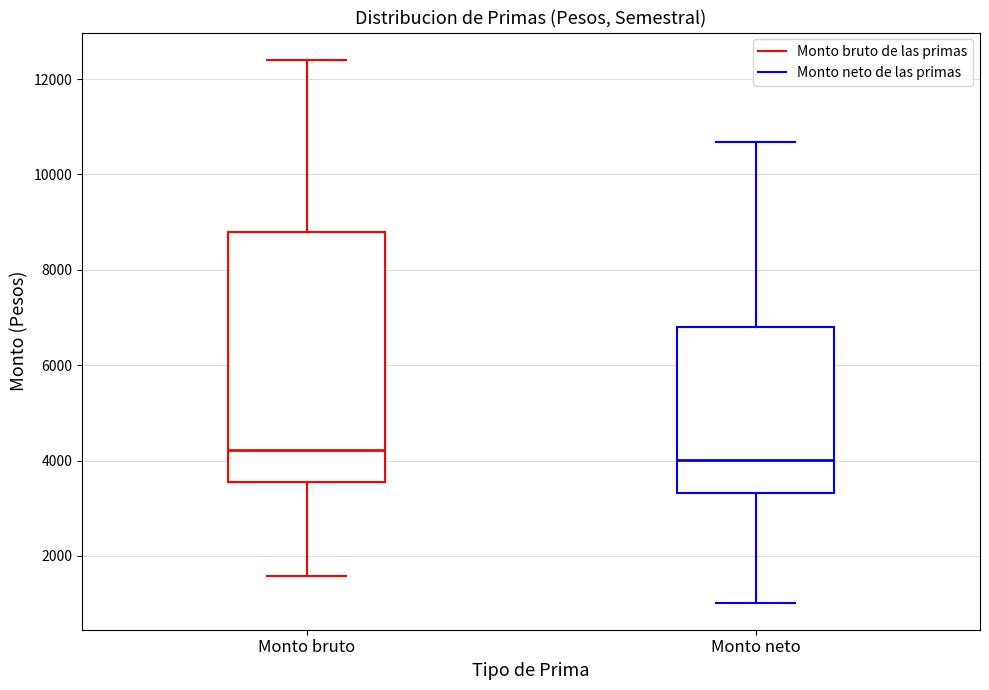

Where does the lower whisker of the box for Monto neto end on the y-axis? The values are not printed on the chart, so give them approximately, as read against the axis.

1000